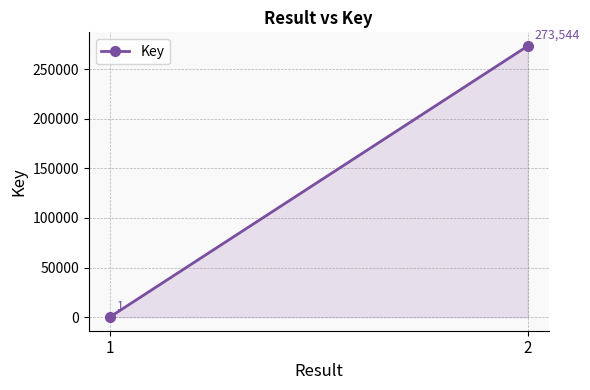

Which has a higher value, 1 or 2?

2